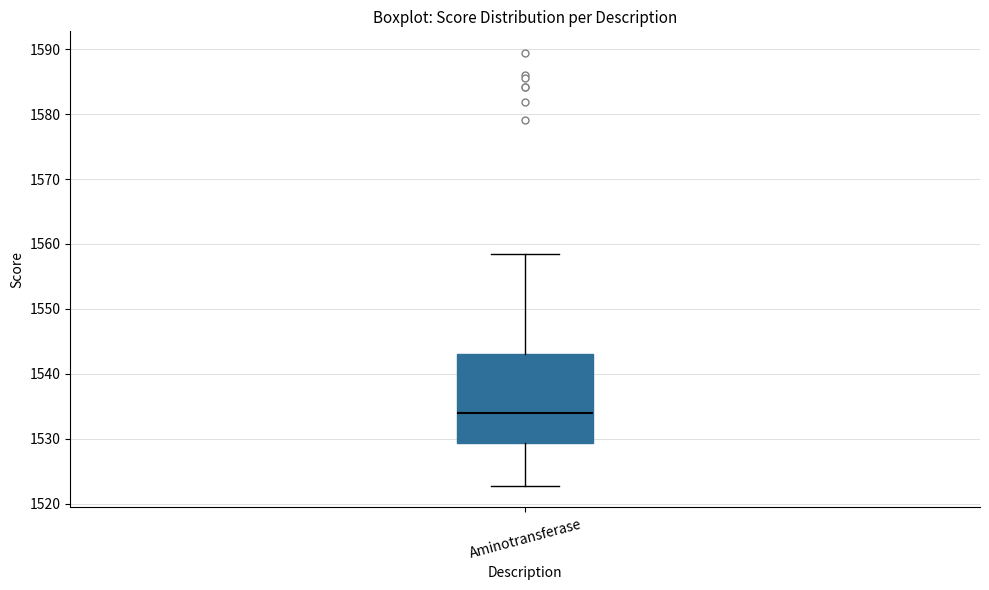

Read this box plot against the y-axis: the position of the median line, the range covered by the box, and the ends of both whiskers. The values are not printed on the chart, so give them approximately, as read against the axis.

median 1534, box 1529 to 1543, whiskers 1523 to 1559